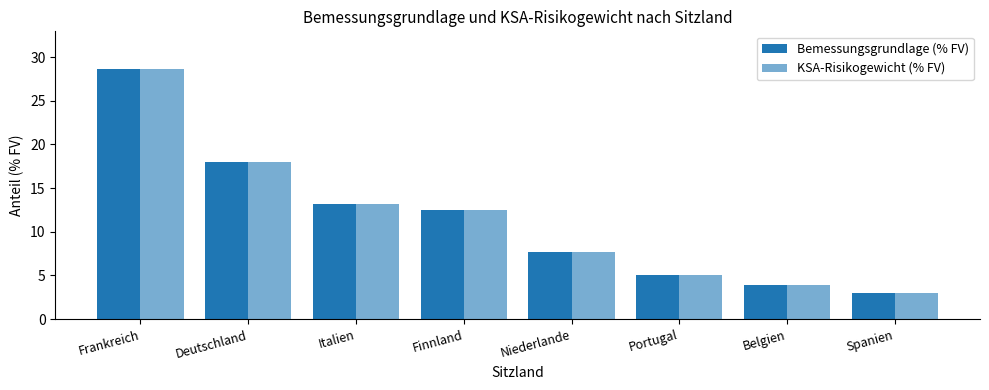

How many groups of bars are there?

8